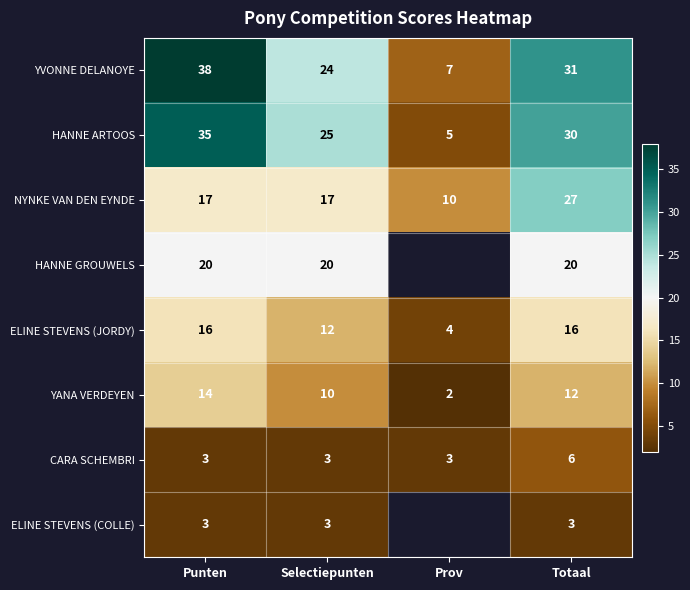

Rank the categories by YVONNE DELANOYE value from highest to lowest.

Punten, Totaal, Selectiepunten, Prov